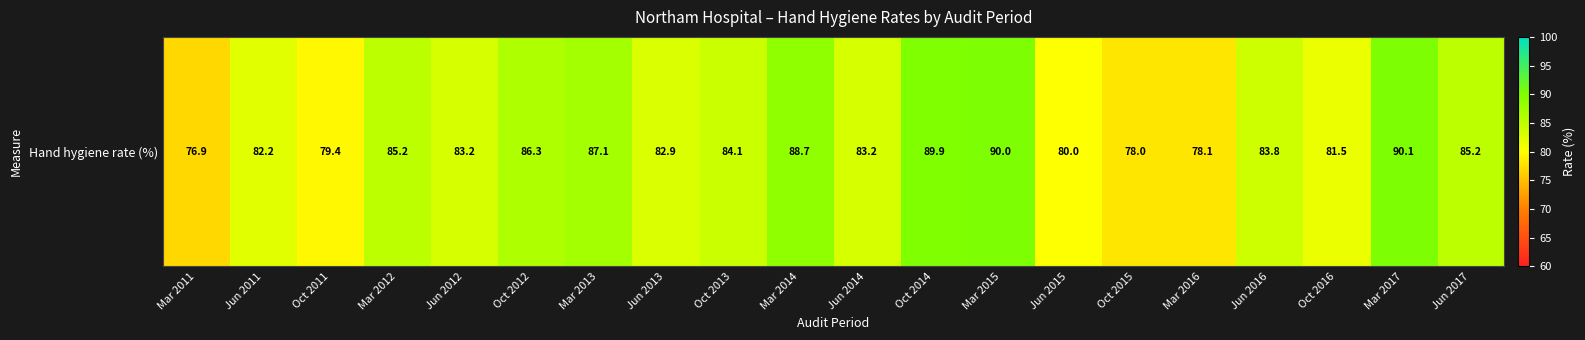

At which category does the chart reach its peak across all series?

Mar 2017